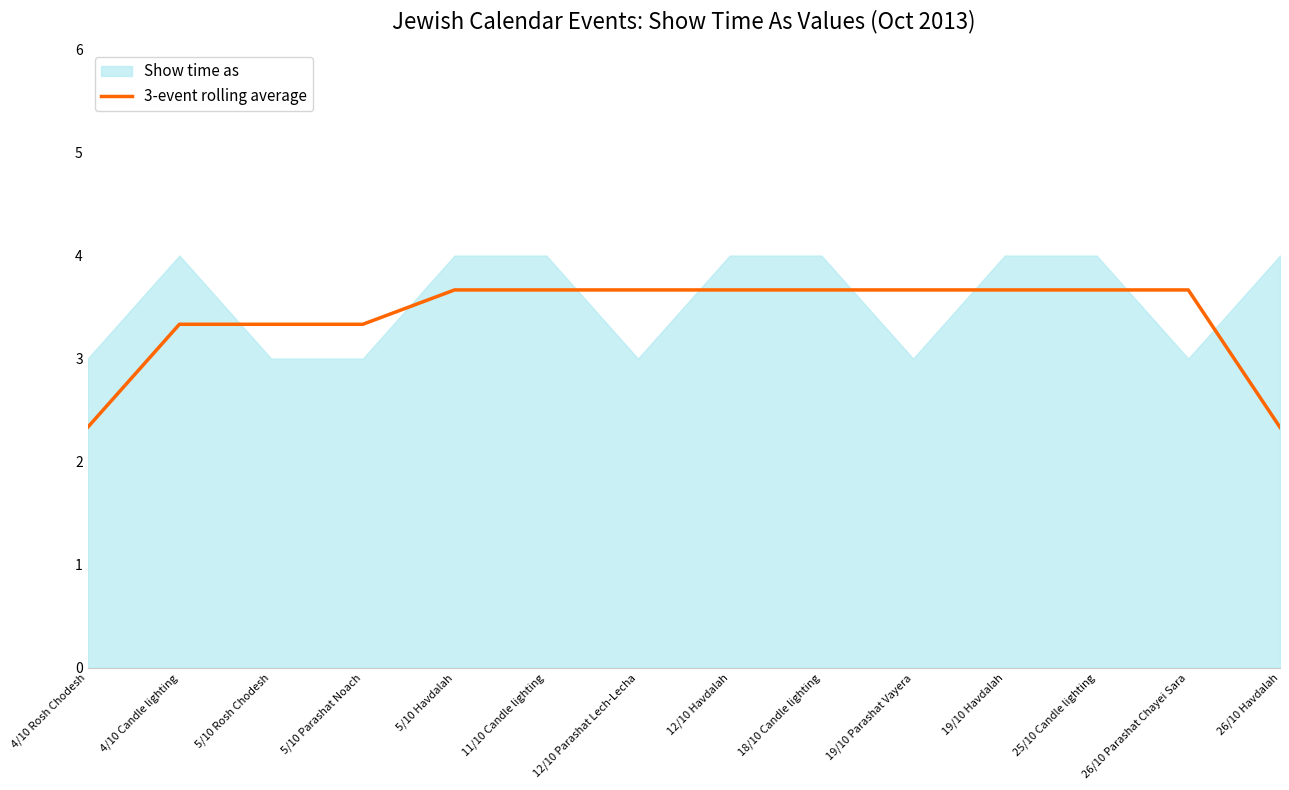

Which has a higher value, 5/10 Parashat Noach or 26/10 Havdalah?

5/10 Parashat Noach